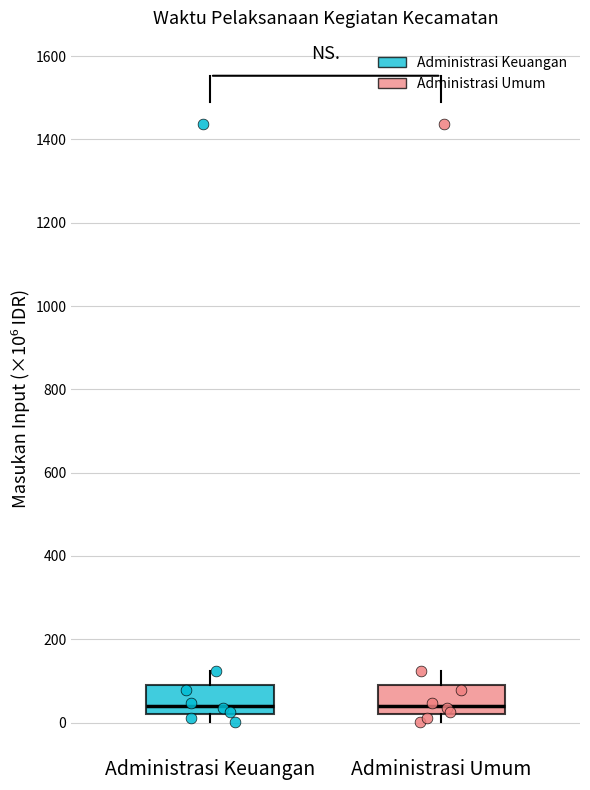

Reading left to right, read every box against the y-axis: the position of its median line, the range the box covers, and the ends of its whiskers. The values are not printed on the chart, so give them approximately, as read against the axis.

Administrasi Keuangan: median 40, box 20 to 100, whiskers 0 to 120
Administrasi Umum: median 40, box 20 to 100, whiskers 0 to 120